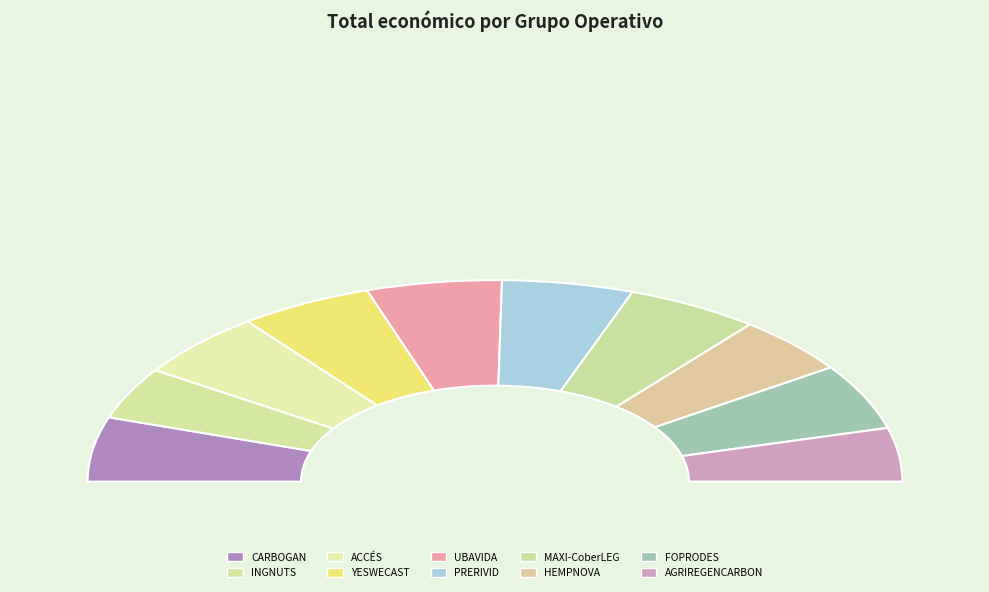

To the nearest percent, what portion does YESWECAST represent?

11%